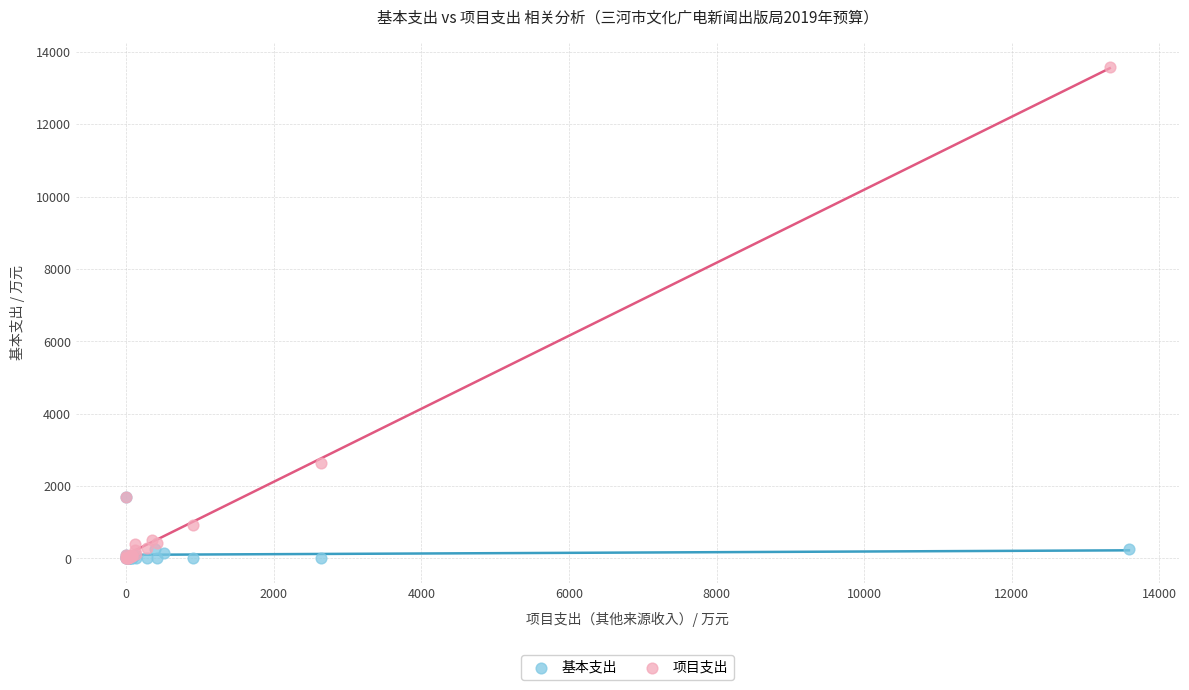

Which series contains the highest Y value?

项目支出